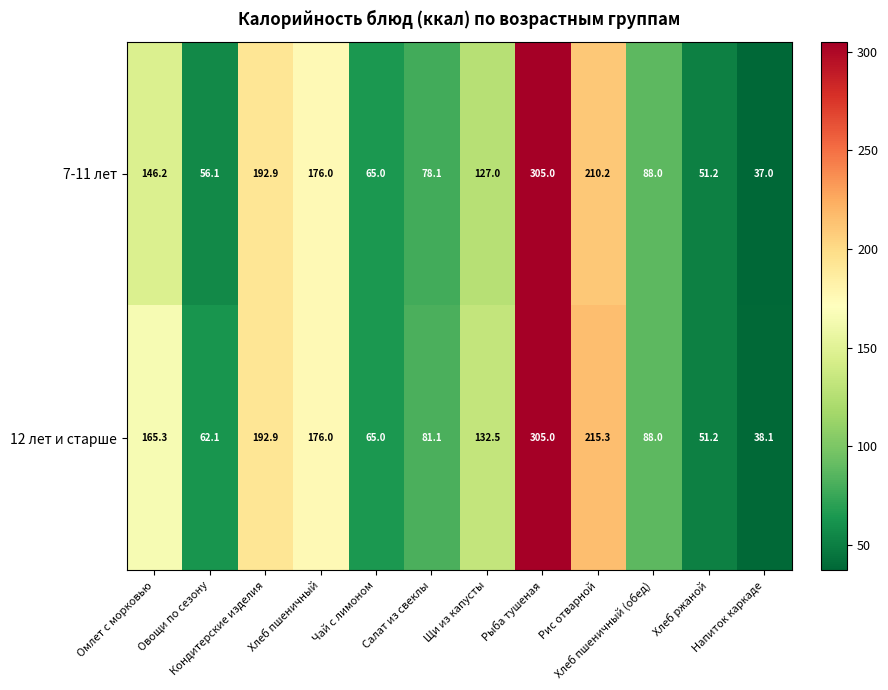

What is the average value of the 7-11 лет series?

127.7